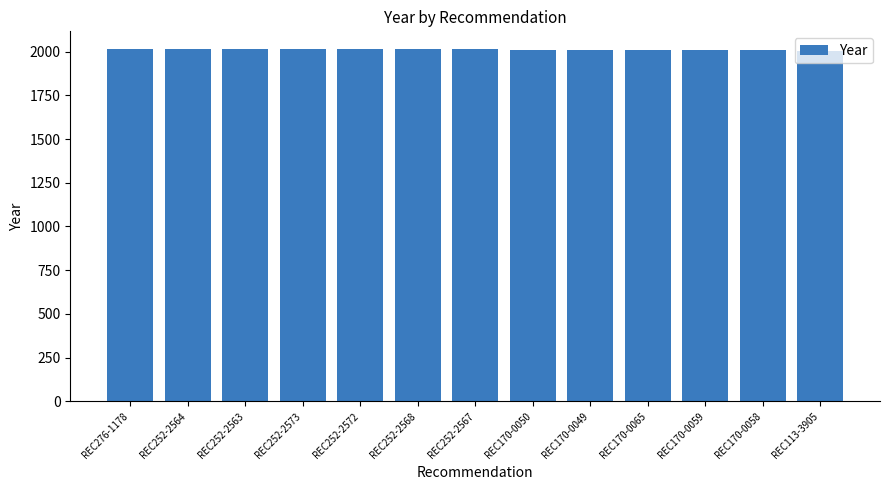

True or false: the data shows 2015 at REC276-1178.

True